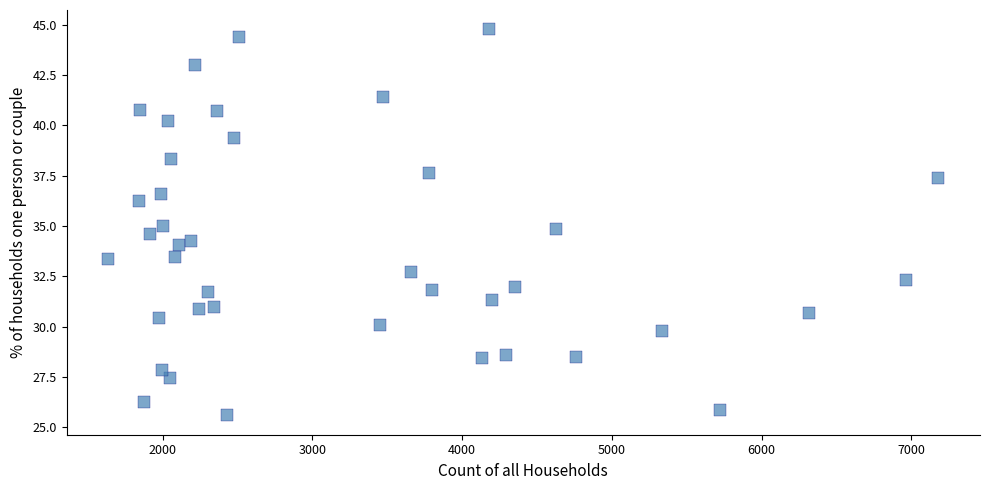

What is the range of X values (max minus min)?

5544.0